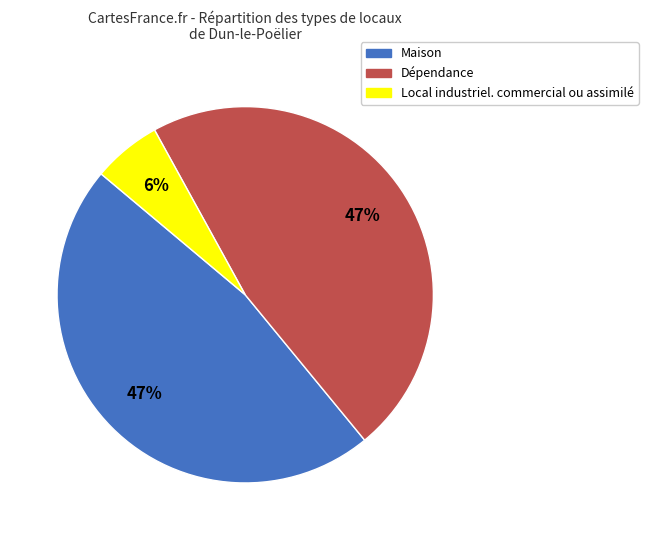

Approximately how many times larger is the value at Dépendance compared to Maison?

1.0